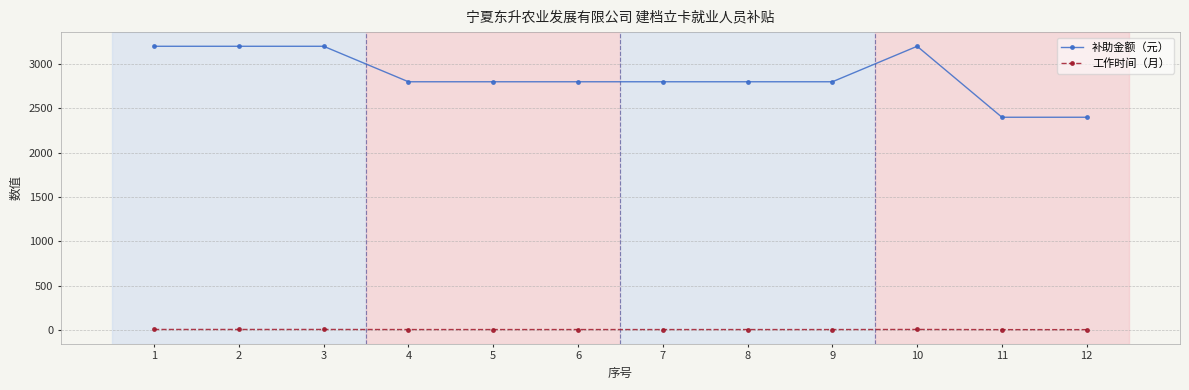

Rank the series by their average value, from lowest to highest.

工作时间（月）, 补助金额（元）